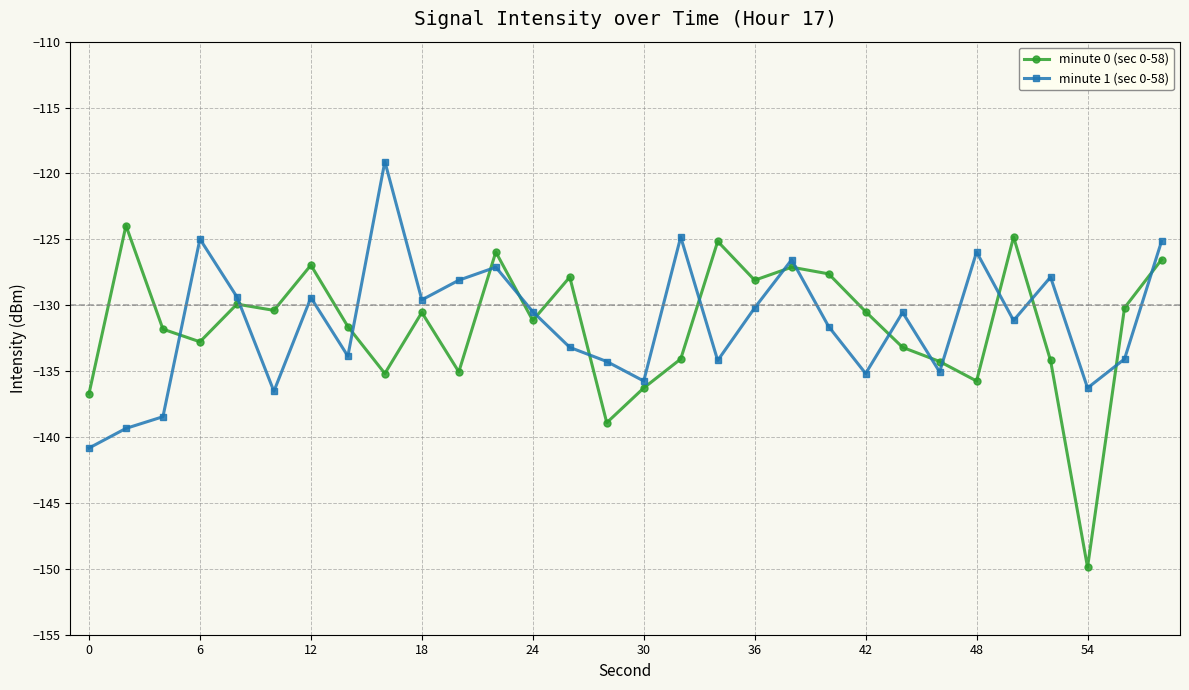

What is the average value of the minute 1 (sec 0-58) series?

-131.3